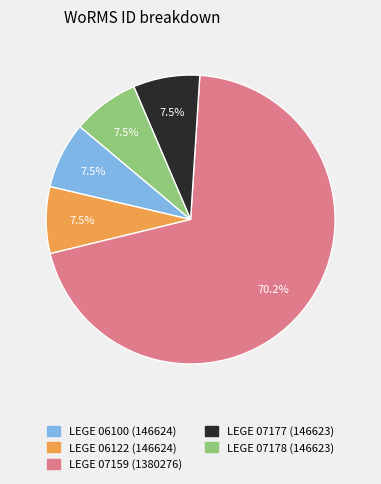

Is there any slice that represents more than half of the pie?

Yes